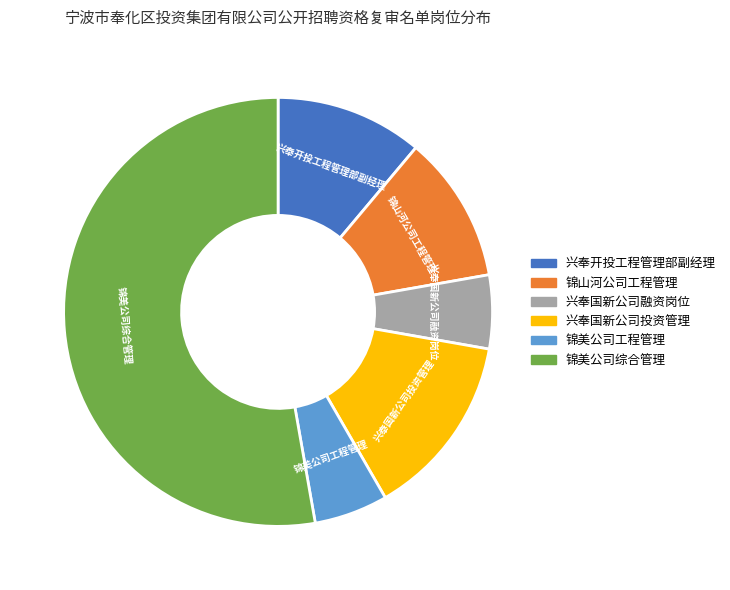

Count the number of slices in the pie.

6